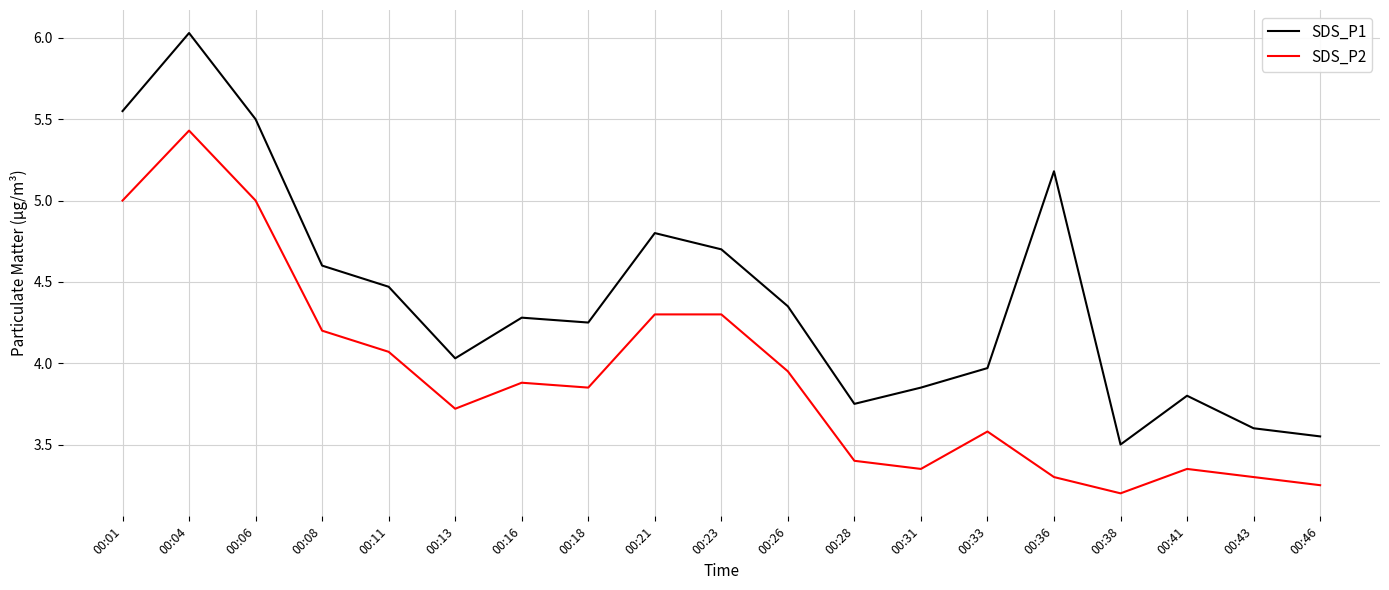

True or false: SDS_P1 and SDS_P2 cross at least once.

False